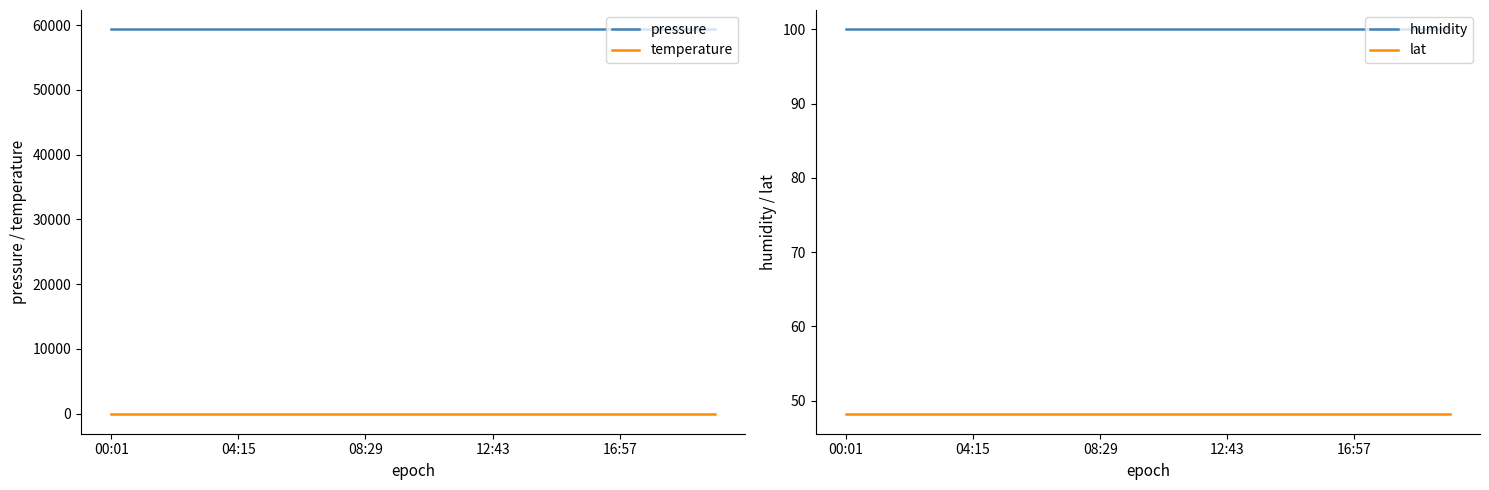

True or false: lat has more than 0 interior local peaks.

False